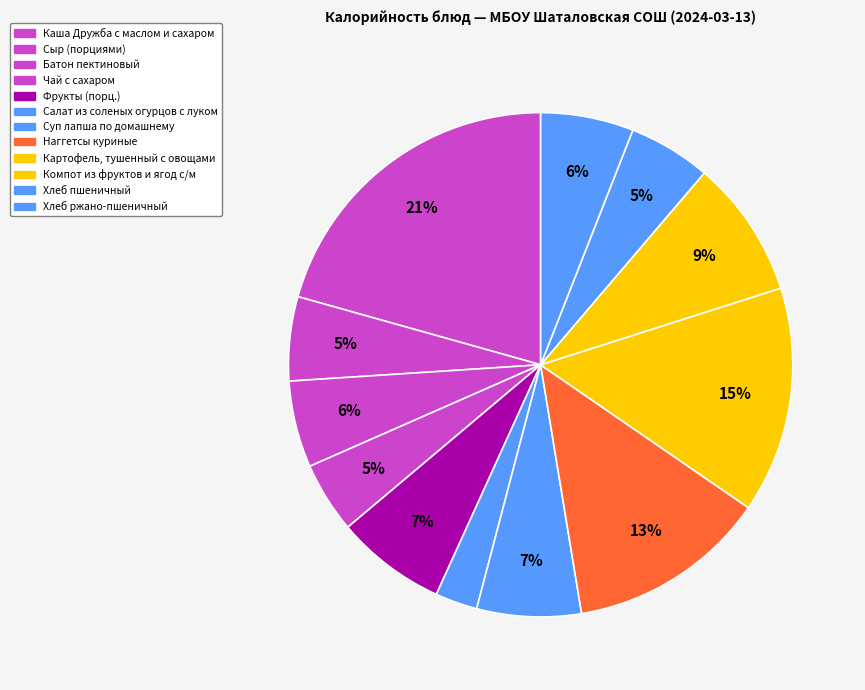

The Салат из соленых огурцов с луком slice represents 3% of the pie. True or false?

True